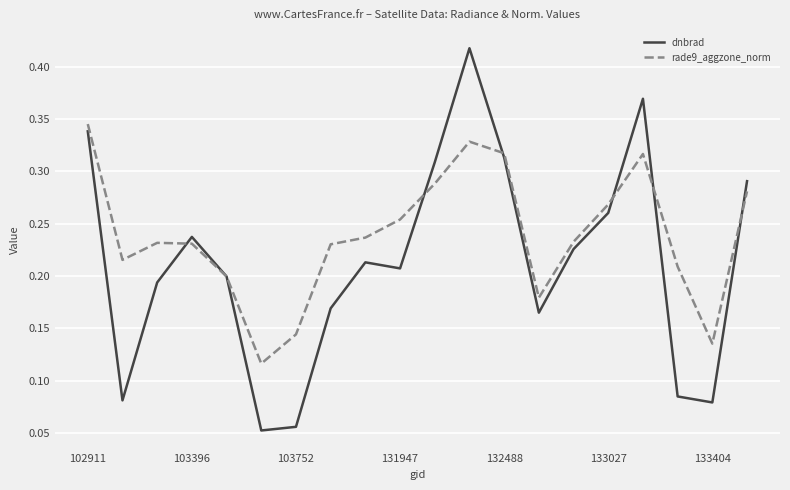

Which series has the widest spread of values?

dnbrad